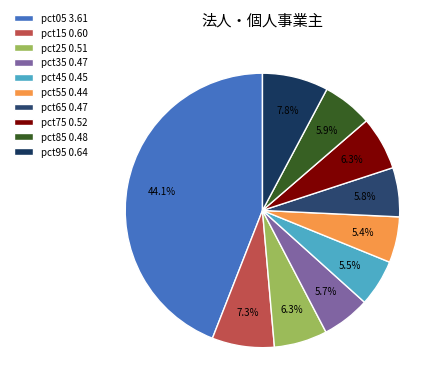

Does any single category account for the majority?

No